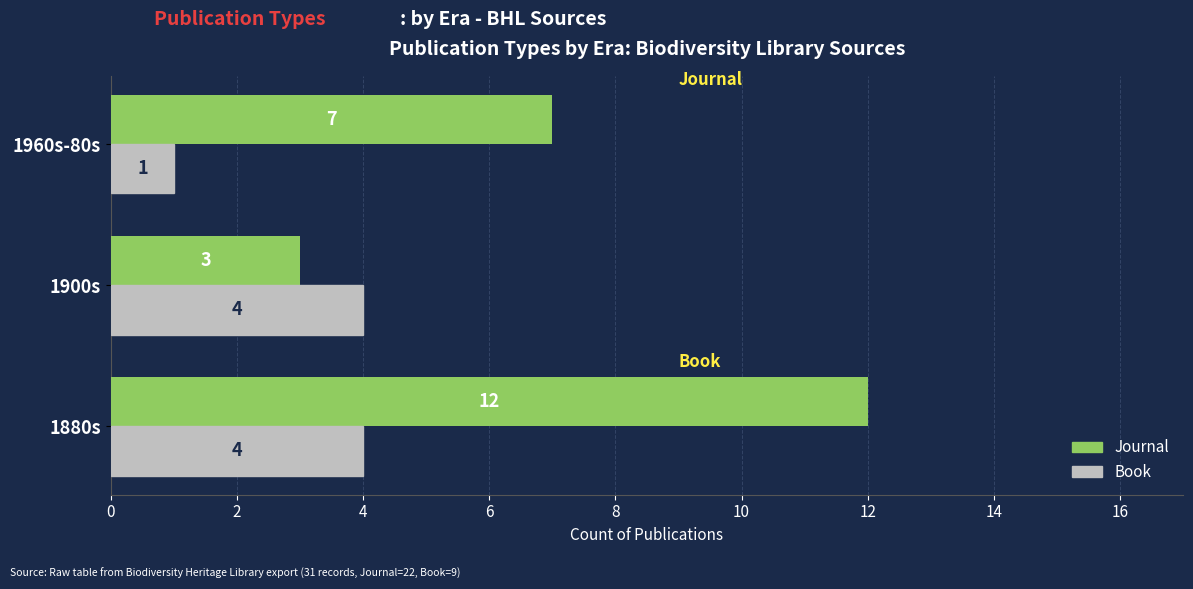

True or false: Book has a value of 1 at 4.

True